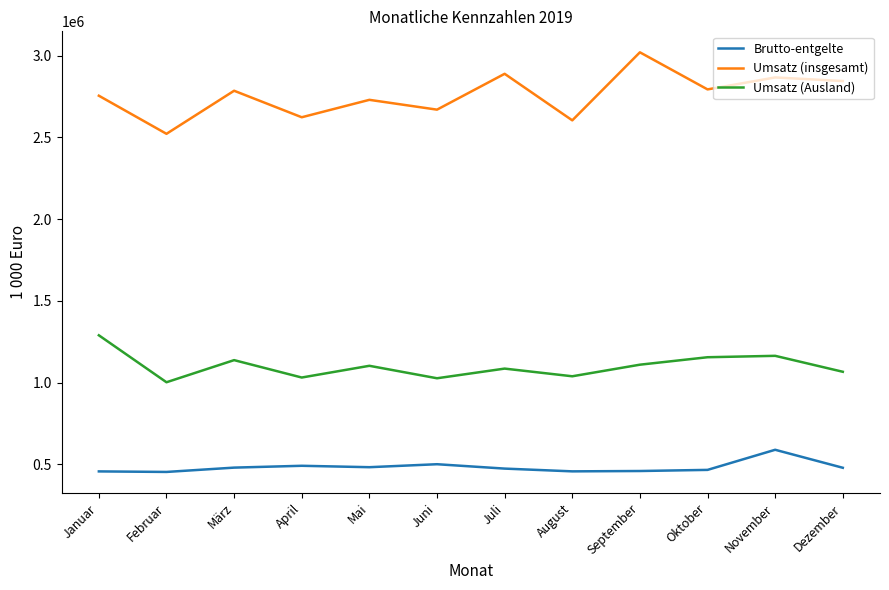

How many series are shown in this chart?

3